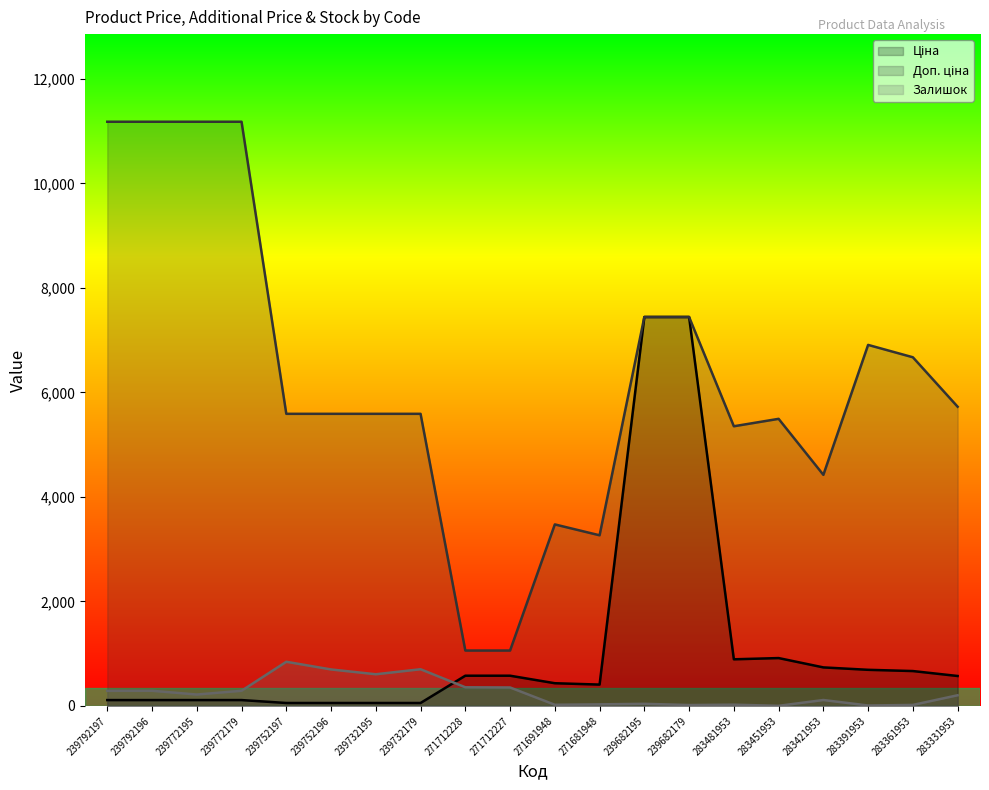

True or false: Залишок and Ціна cross at least once.

True